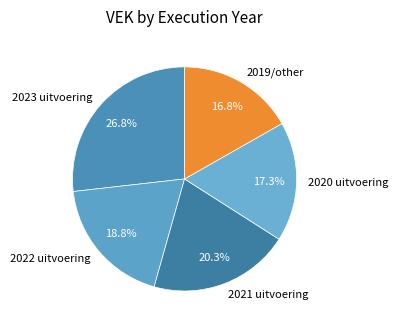

What percentage is the 2021 uitvoering slice, to the nearest percent?

20%